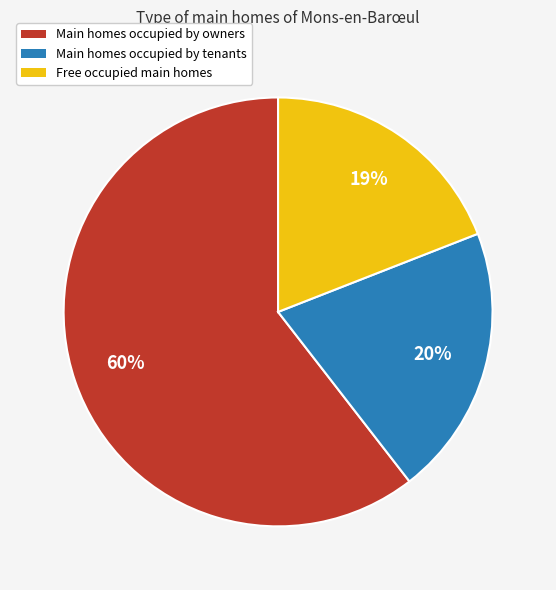

How many segments does this pie chart have?

3